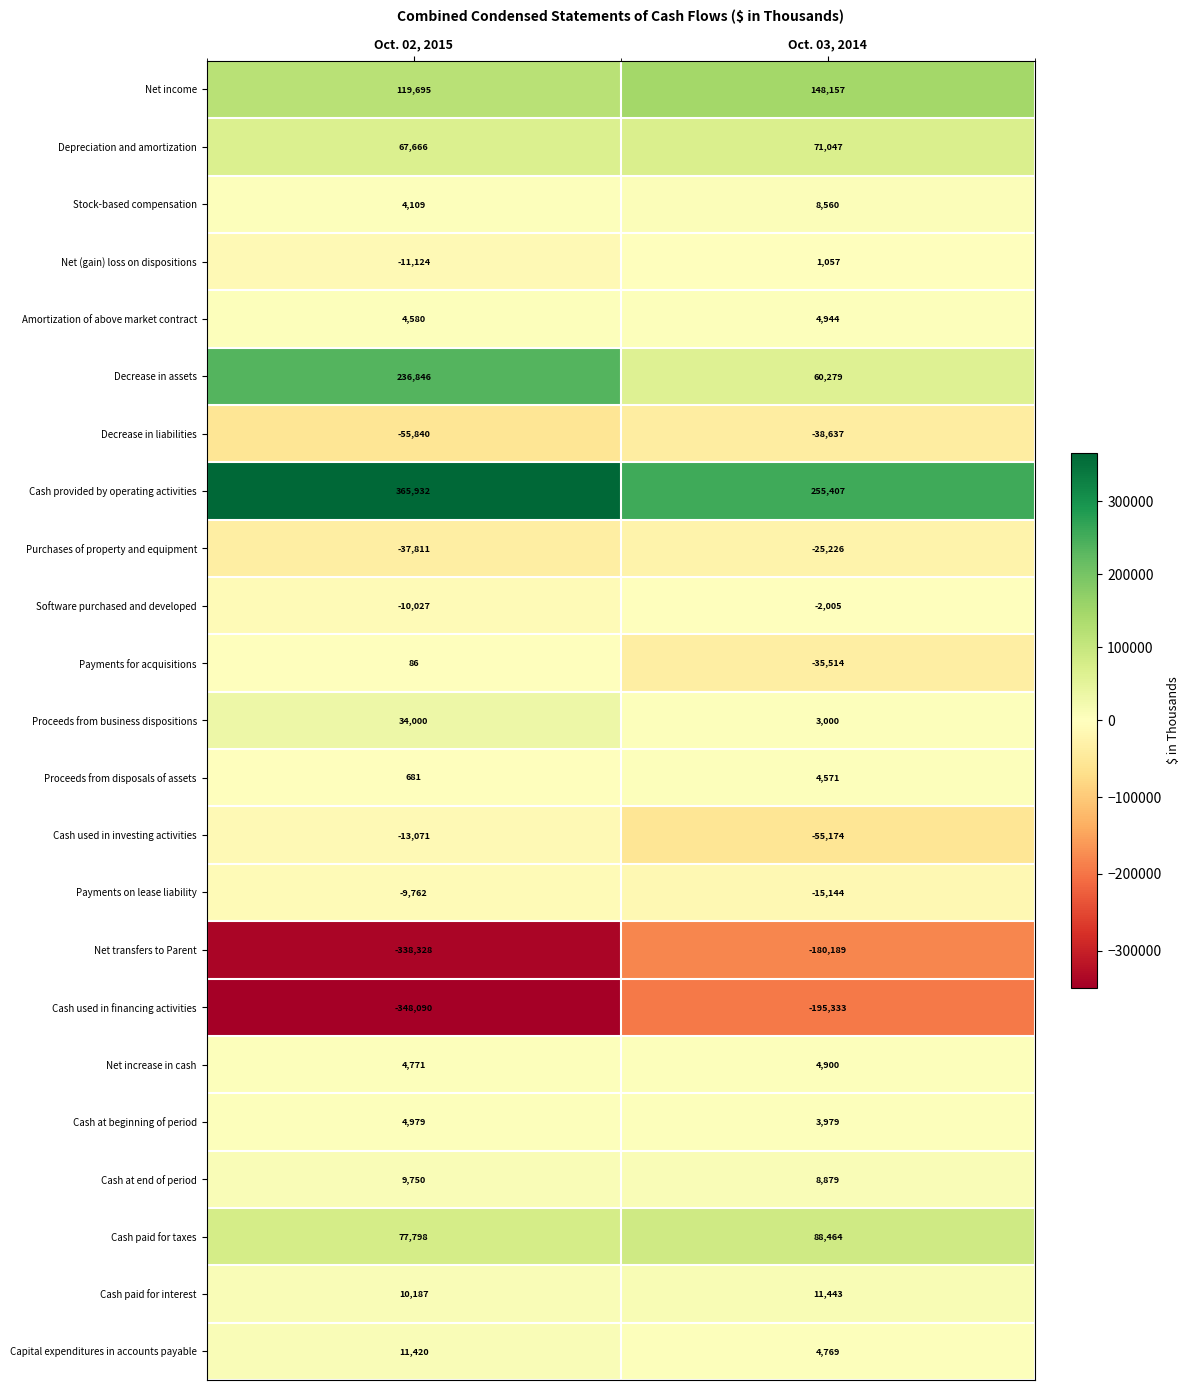

Which series changed the most between Oct. 02, 2015 and Oct. 03, 2014?

Decrease in assets